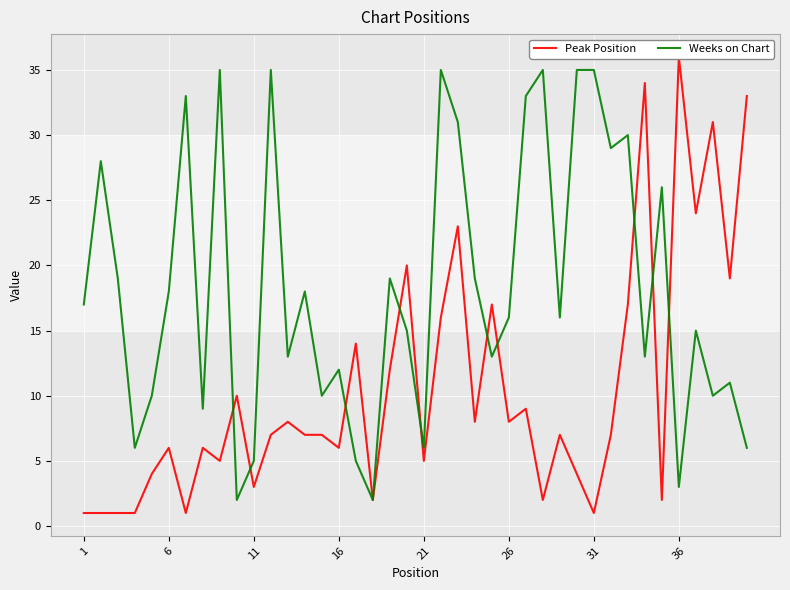

True or false: Weeks on Chart has a value of 8 at 11.

False